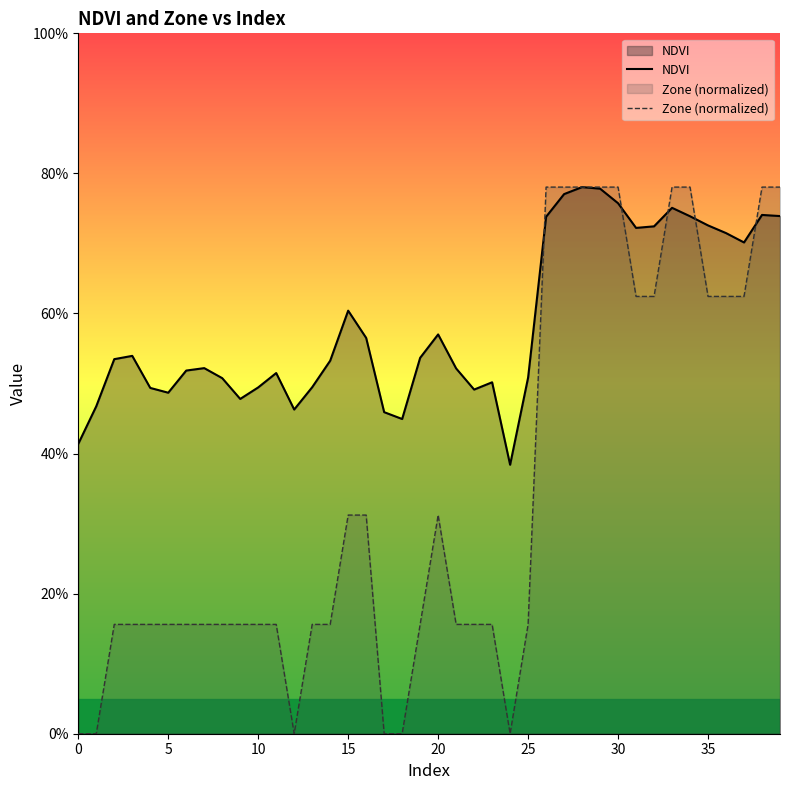

What are all the series names shown in the legend?

NDVI, Zone (normalized)